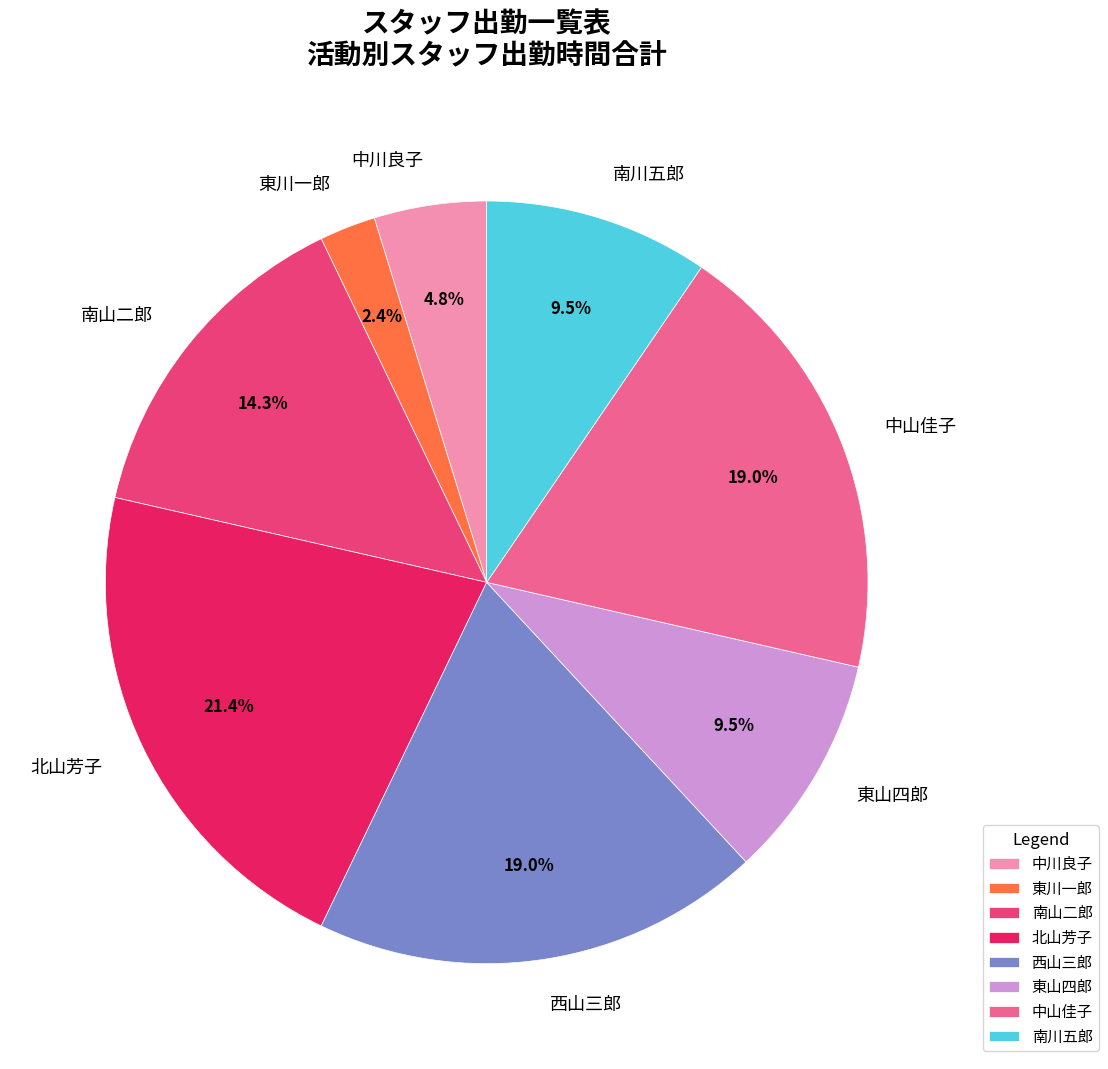

How many segments does this pie chart have?

8